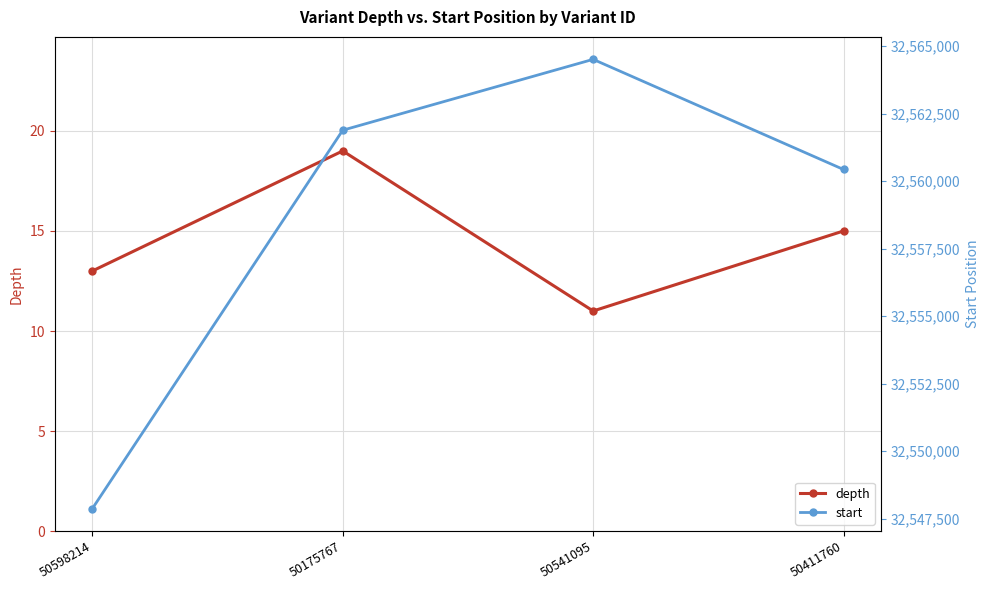

Is this an area chart (filled region under the line)?

No